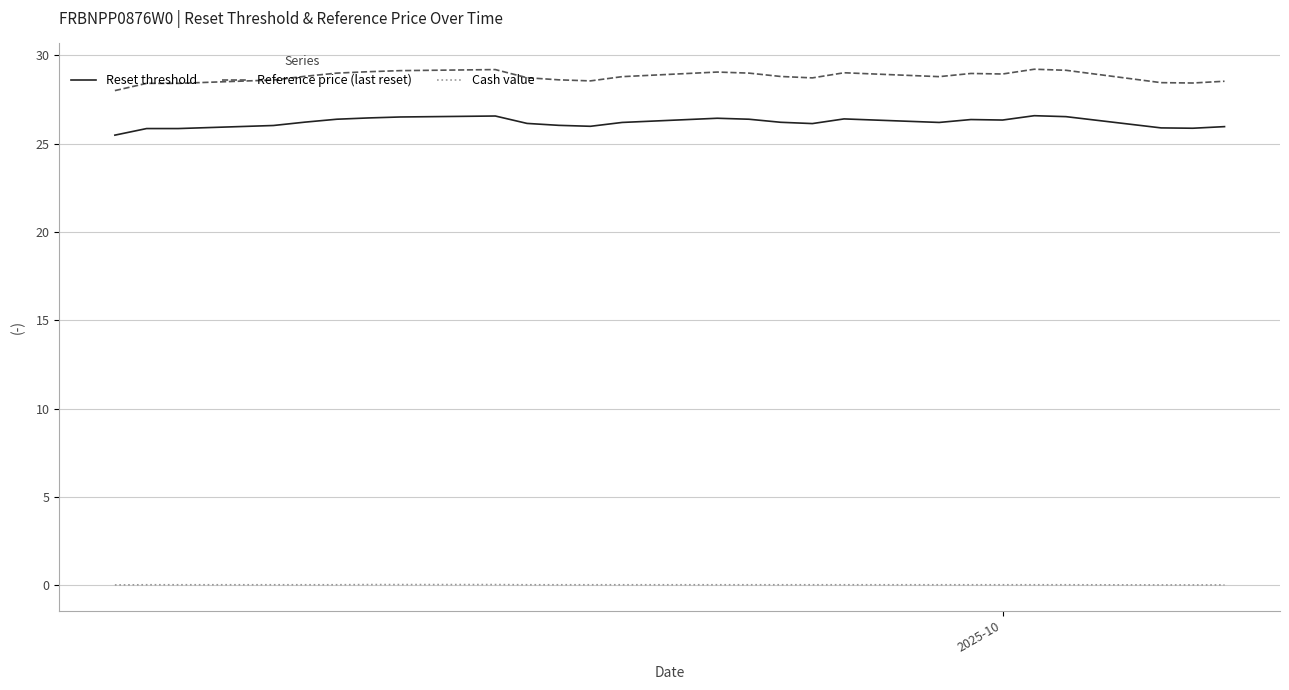

Which series has the largest range (max minus min)?

Reference price (last reset)